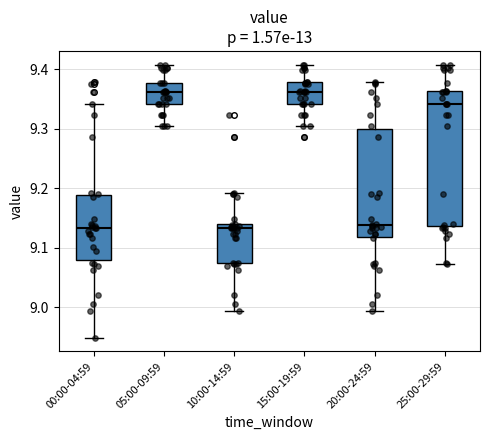

Where does the median line of the box for 25:00-29:59 sit on the y-axis? The values are not printed on the chart, so give them approximately, as read against the axis.

9.34